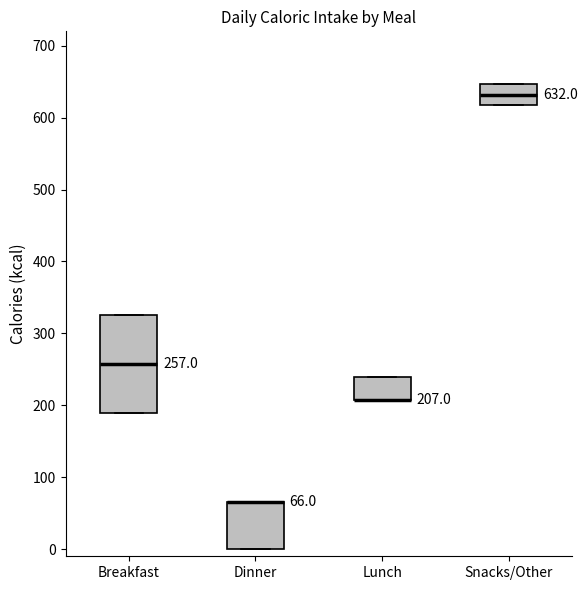

Which box is the tallest, from its lower edge to its upper edge?

Breakfast